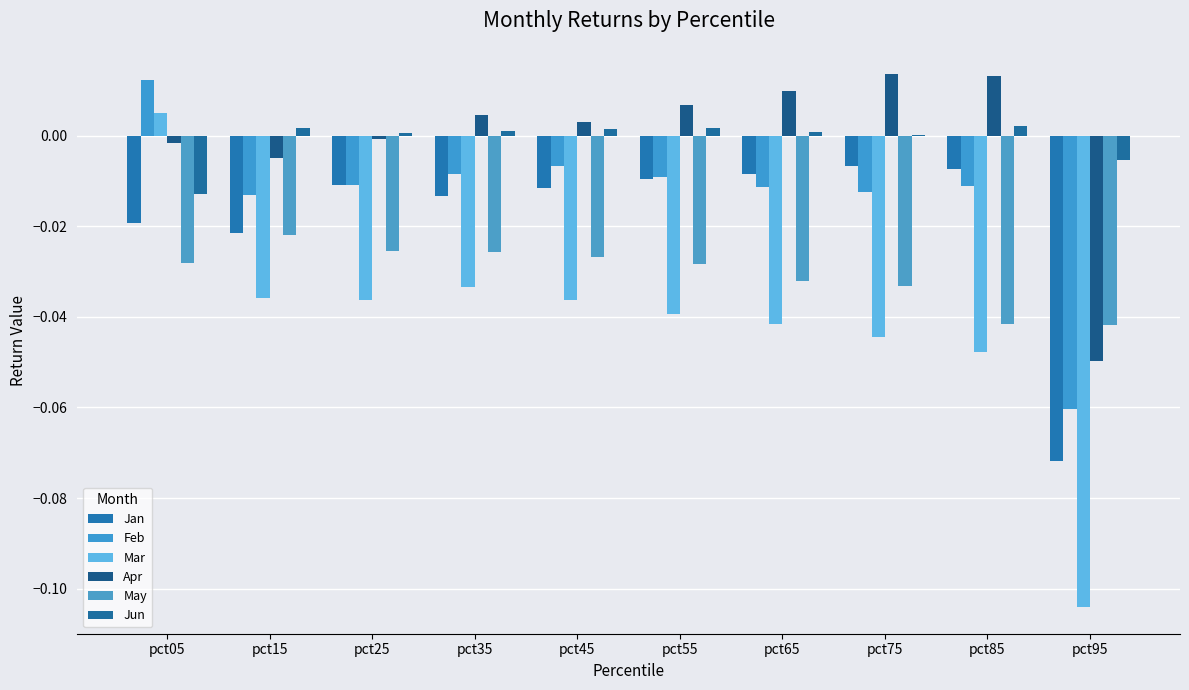

What is the minimum value shown in the chart?

-0.1